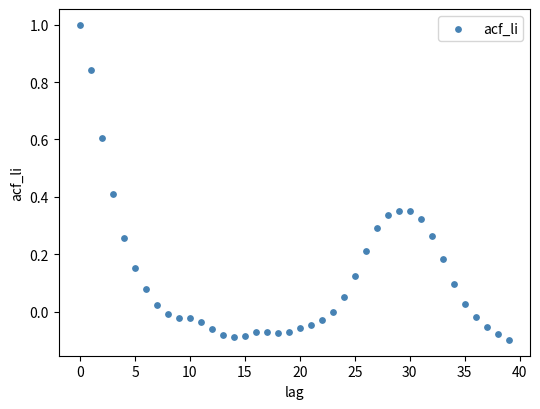

What is the range of Y values (max minus min)?

1.1